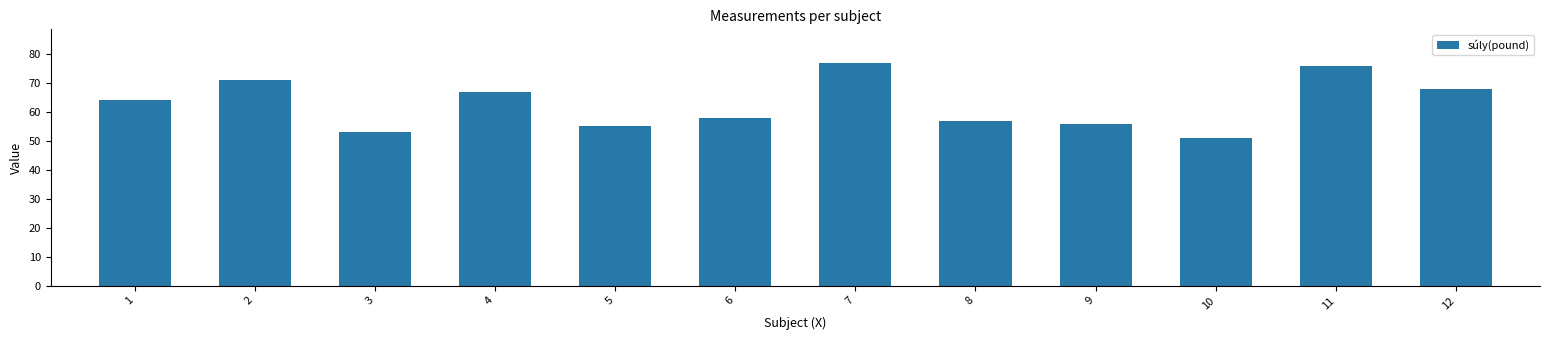

What is the value of the 12th bar from the left?

68